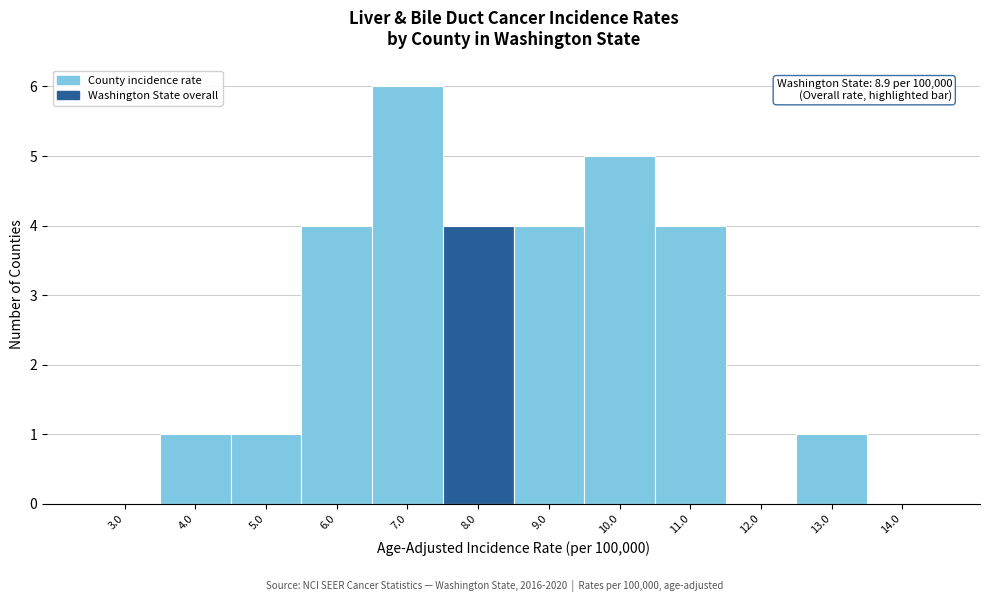

Reading left to right, what are all the values shown in this chart?

3.0=0	4.0=1	5.0=1	6.0=4	7.0=6	8.0=4	9.0=4	10.0=5	11.0=4	12.0=0	13.0=1	14.0=0